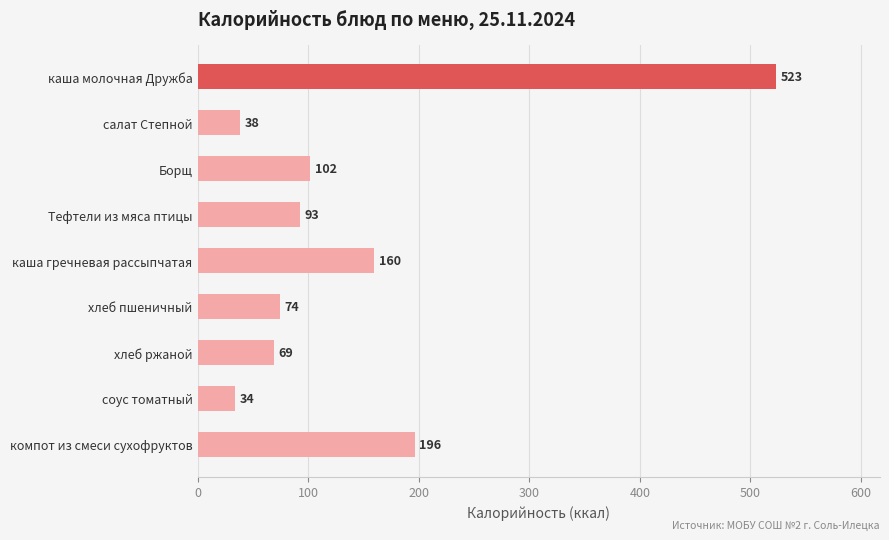

List the labels in order of value, largest first.

каша молочная Дружба, компот из смеси сухофруктов, каша гречневая рассыпчатая, Борщ, Тефтели из мяса птицы, хлеб пшеничный, хлеб ржаной, салат Степной, соус томатный